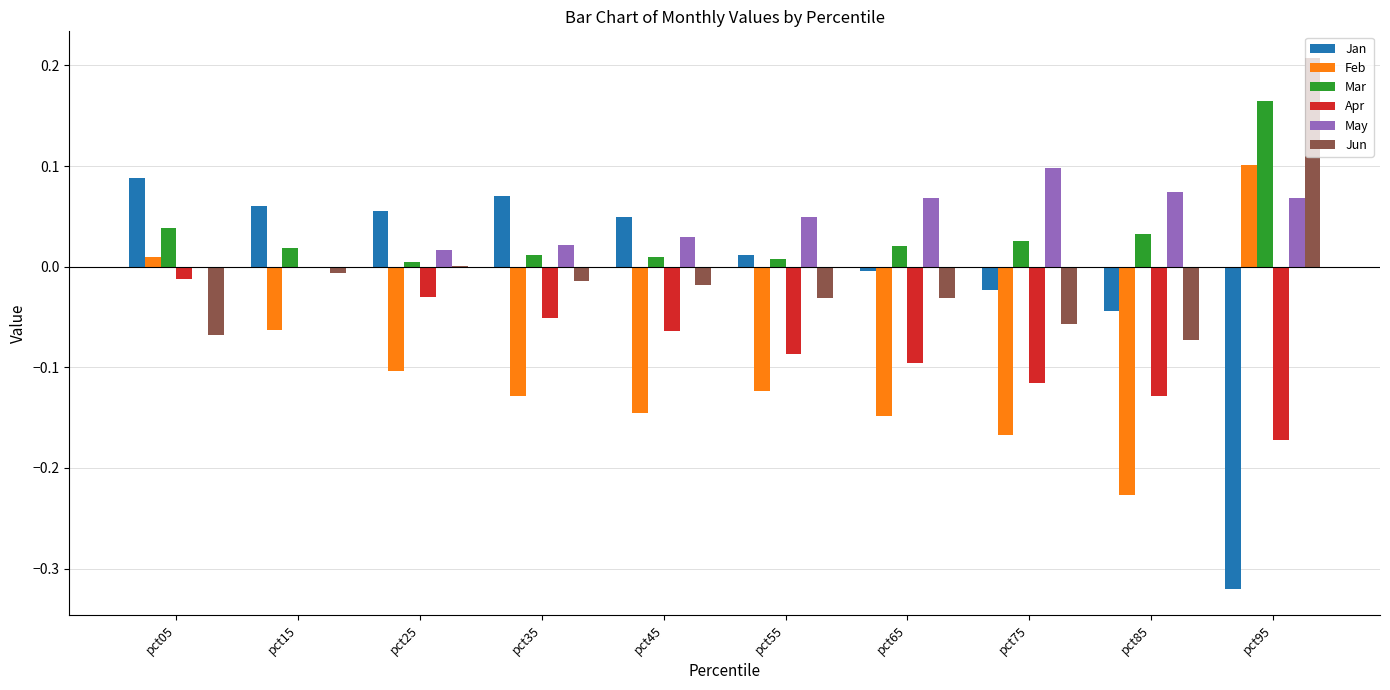

At which category does the chart reach its peak across all series?

pct95